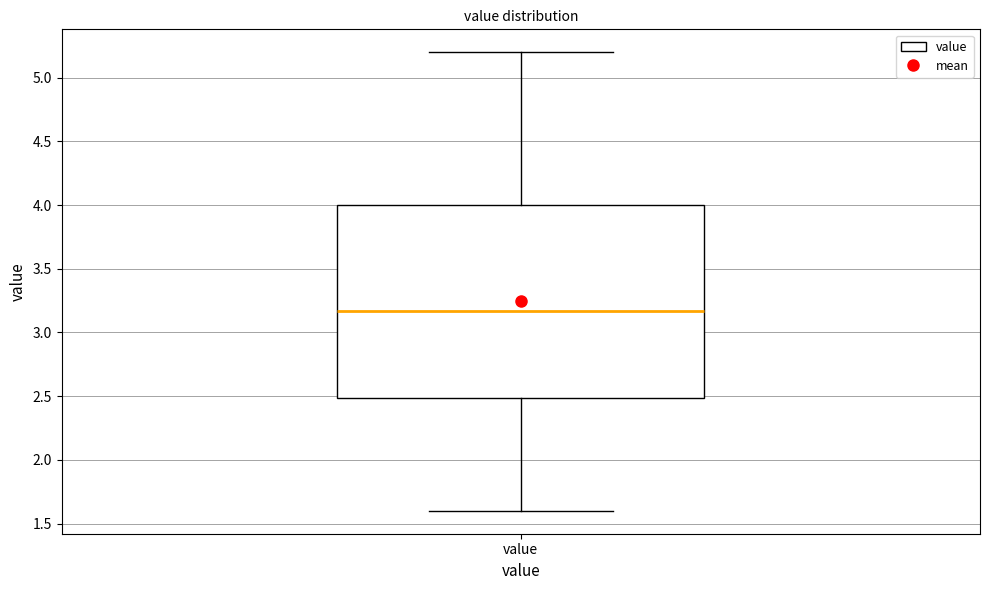

Transcribe this box plot: give where the median line is, the range the box spans, and where the two whiskers end, as read against the y-axis. The values are not printed on the chart, so give them approximately, as read against the axis.

median 3.15, box 2.50 to 4.00, whiskers 1.60 to 5.20